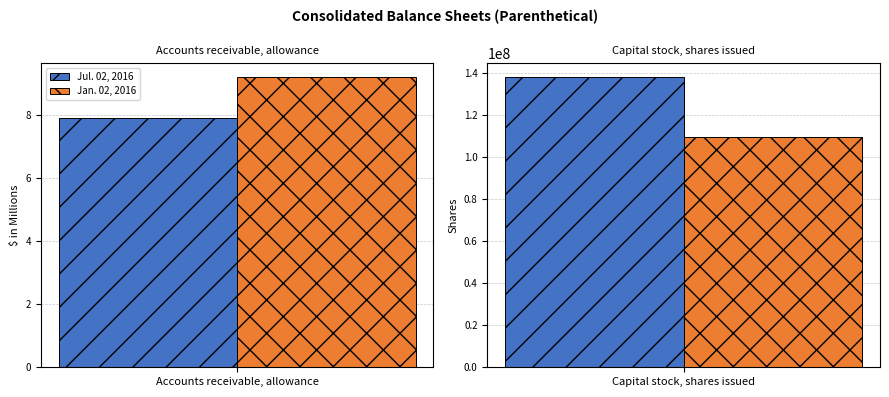

Rank the series at Capital stock, shares issued from lowest to highest value.

Jan. 02, 2016, Jul. 02, 2016